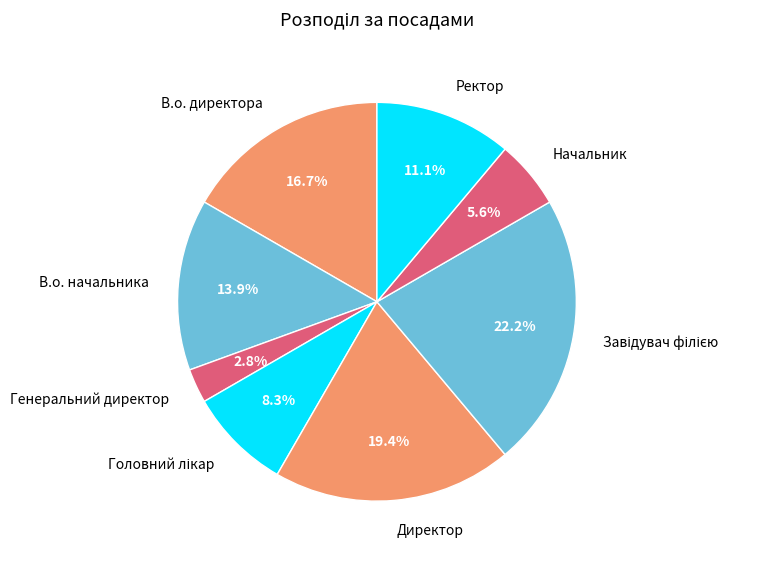

What percentage is the В.о. директора slice, to the nearest percent?

17%